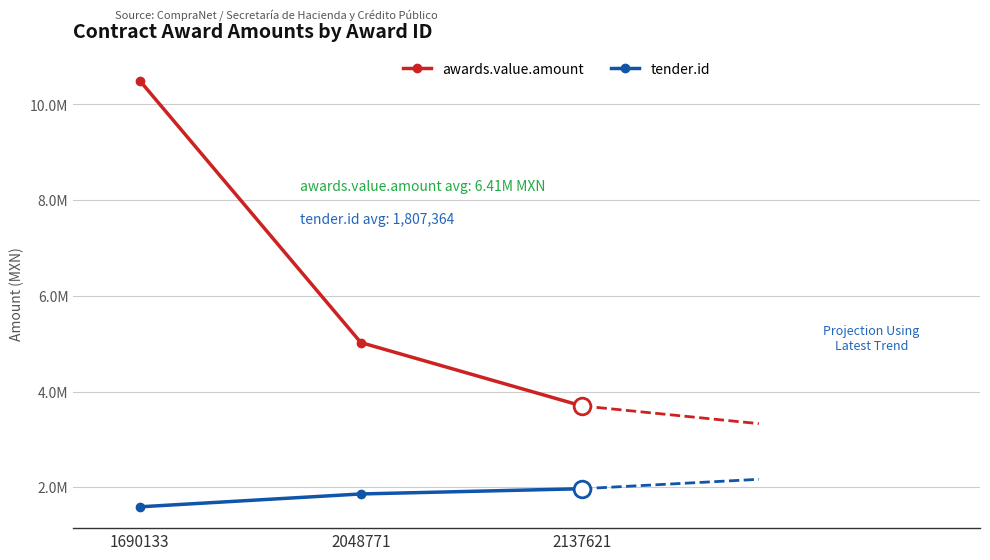

Which series has the largest total across all categories?

awards.value.amount